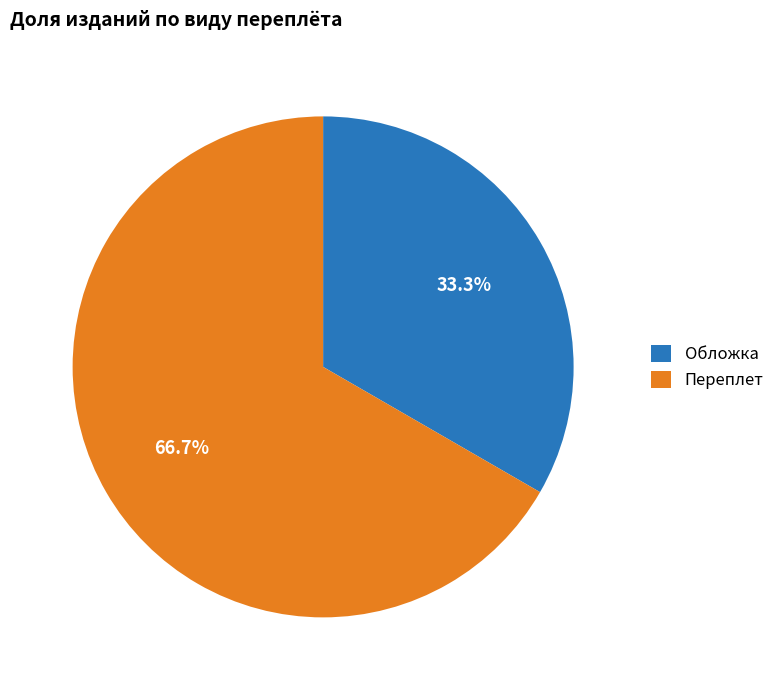

Rank the categories by value from highest to lowest.

Переплет, Обложка